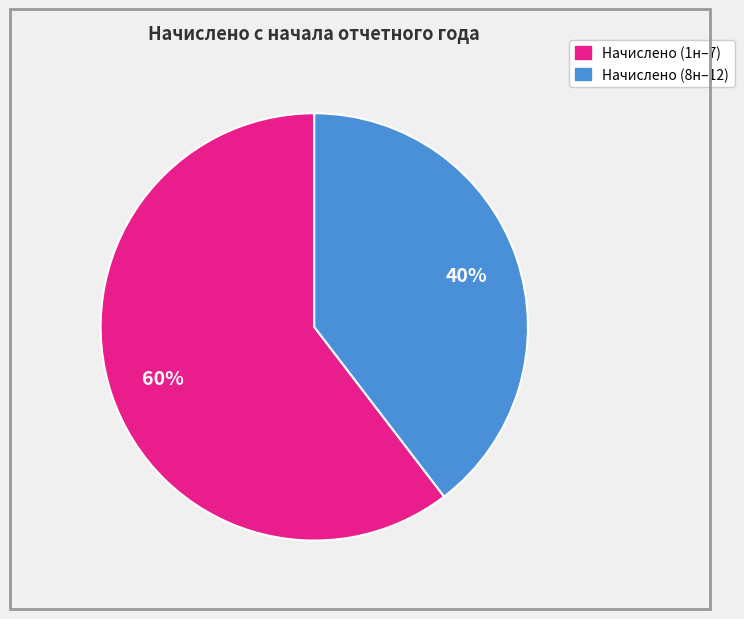

To the nearest percent, what is the average slice percentage?

50%